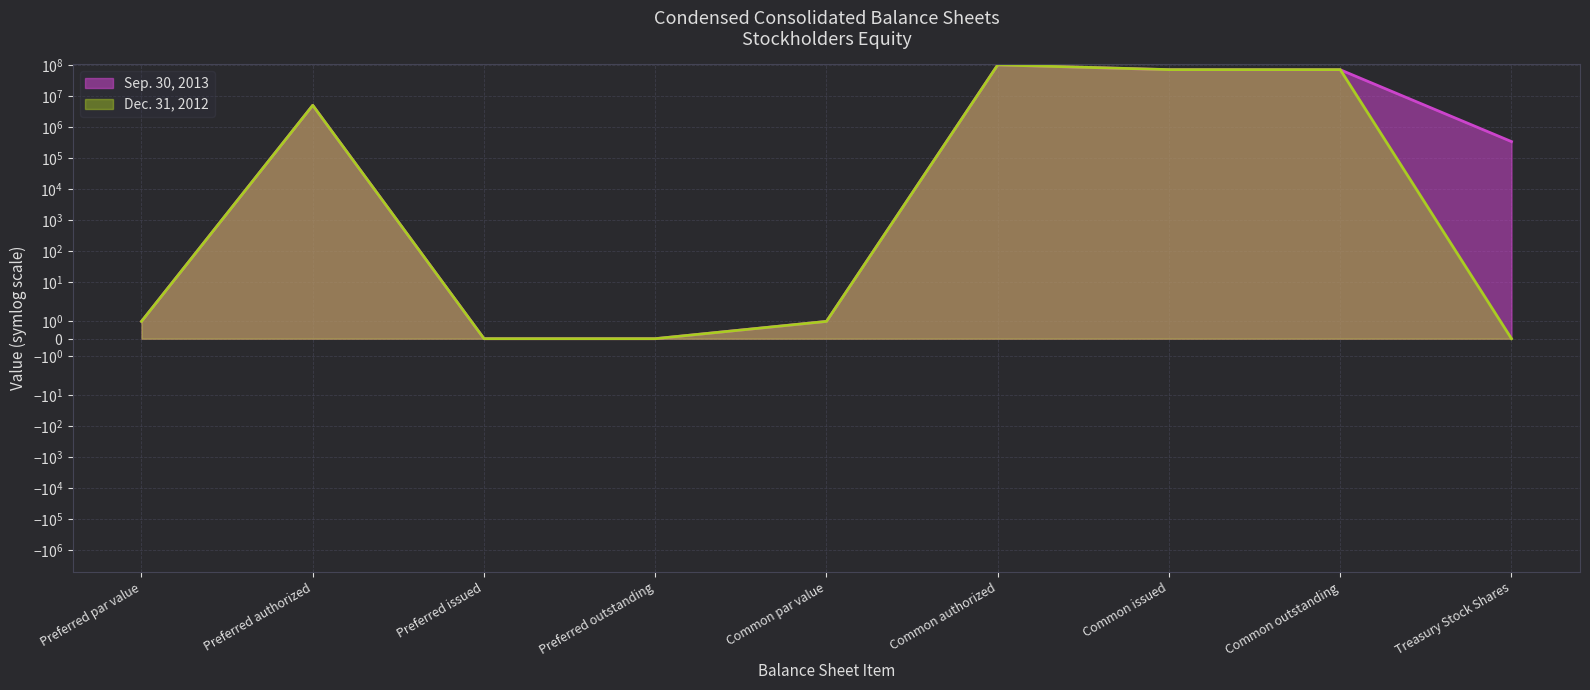

Reading left to right, transcribe all the data shown in this chart.

Sep. 30, 2013: Preferred par value=1	Preferred authorized=5000000	Preferred issued=0	Preferred outstanding=0	Common par value=1	Common authorized=100000000	Common issued=69991221	Common outstanding=69650542	Treasury Stock Shares=340679
Dec. 31, 2012: Preferred par value=1	Preferred authorized=5000000	Preferred issued=0	Preferred outstanding=0	Common par value=1	Common authorized=100000000	Common issued=70376543	Common outstanding=70376543	Treasury Stock Shares=0